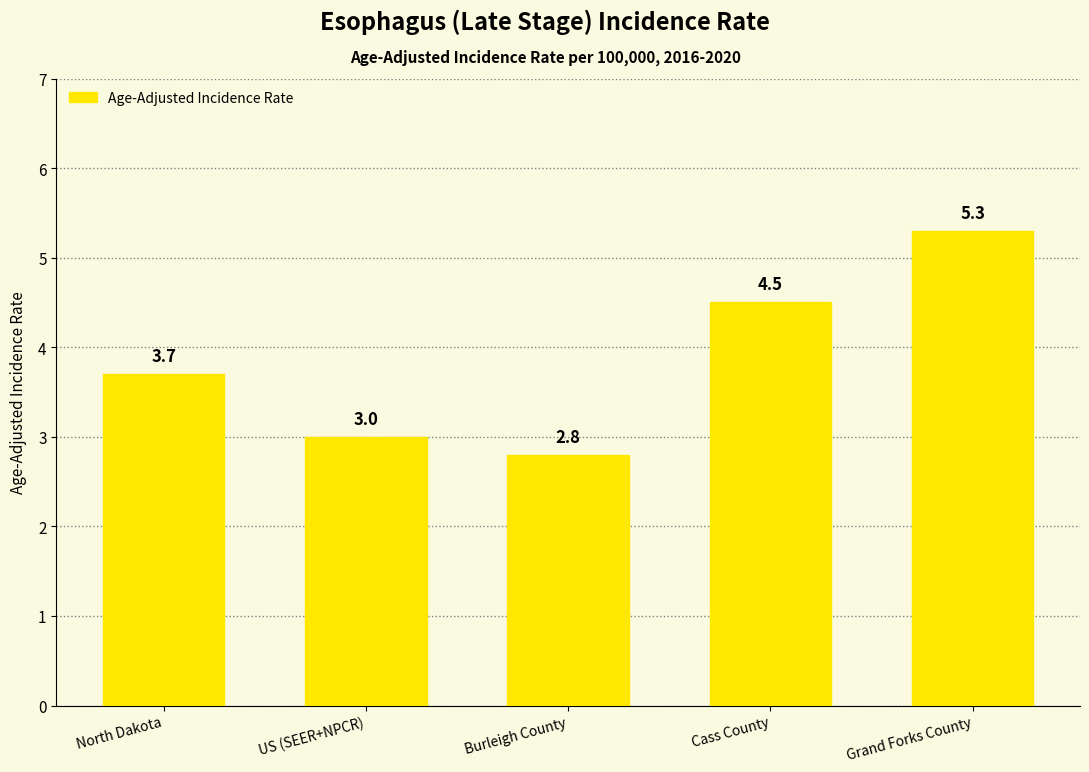

What position from the right is US (SEER+NPCR)?

4